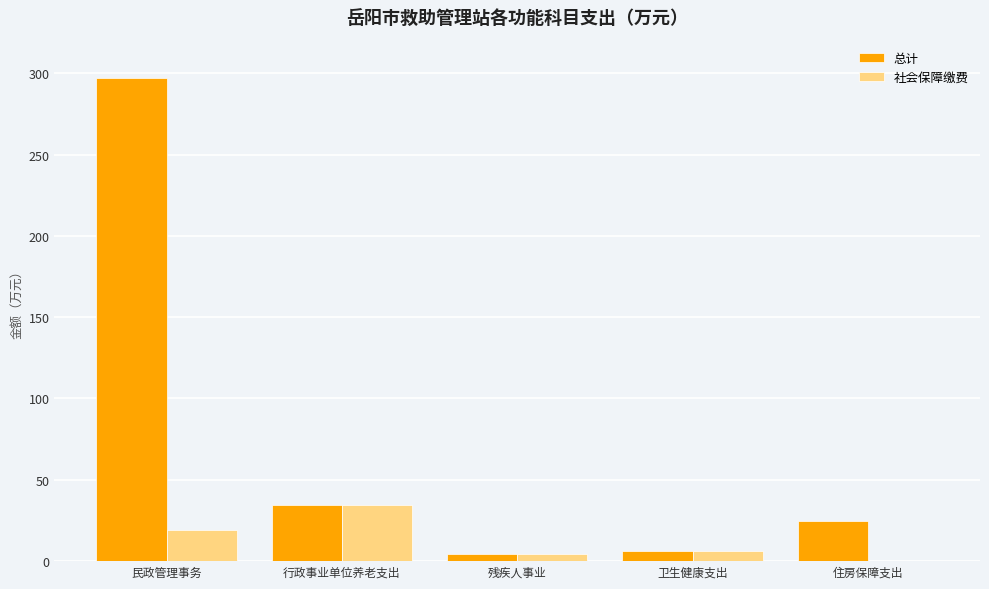

The 总计 series shows 34.5 at 行政事业单位养老支出. True or false?

True